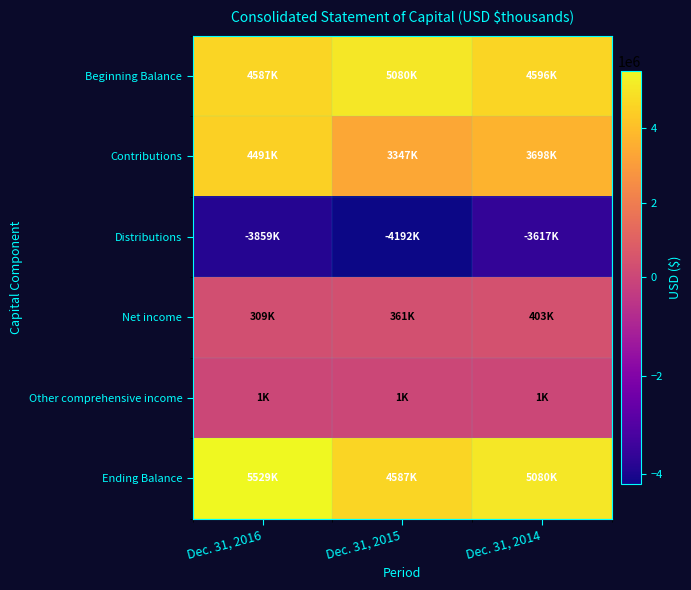

What is the maximum value shown in the chart?

5528823